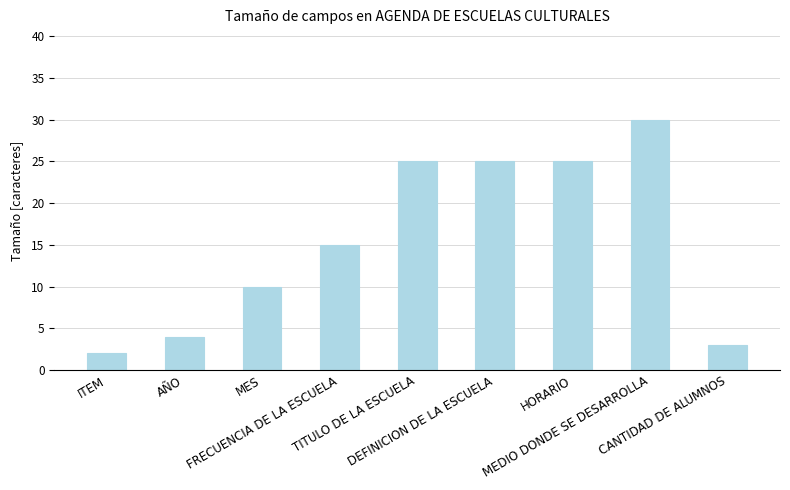

What is the label of the 6th bar from the right?

FRECUENCIA DE LA ESCUELA